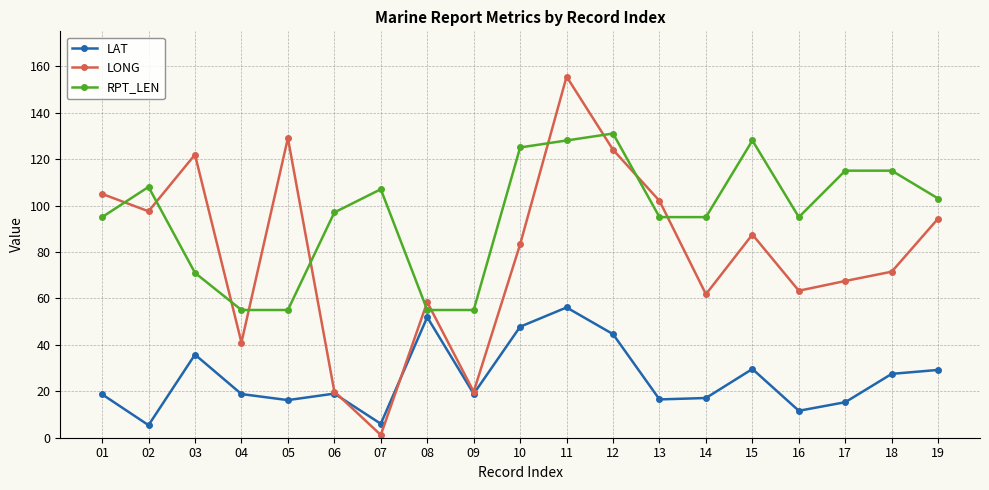

What is the spread (max minus min) of values at 18?

87.5